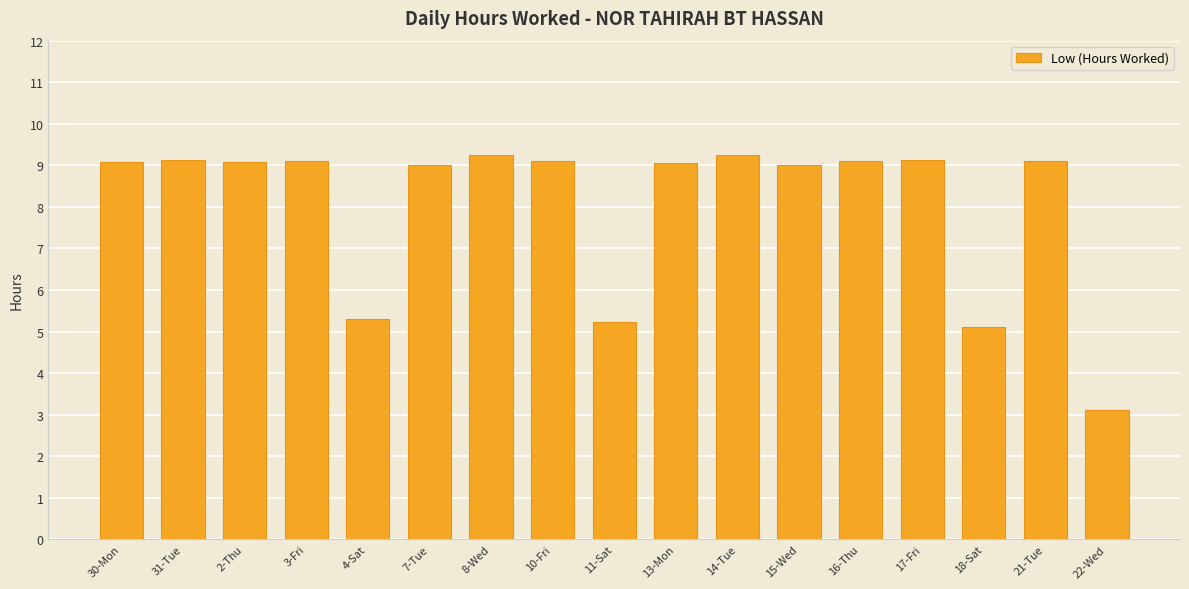

What is the change in value from 17-Fri to 18-Sat?

-4.0